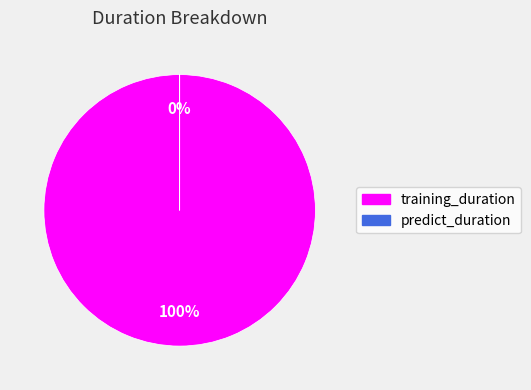

To the nearest percent, what is the combined percentage of predict_duration and training_duration?

100%